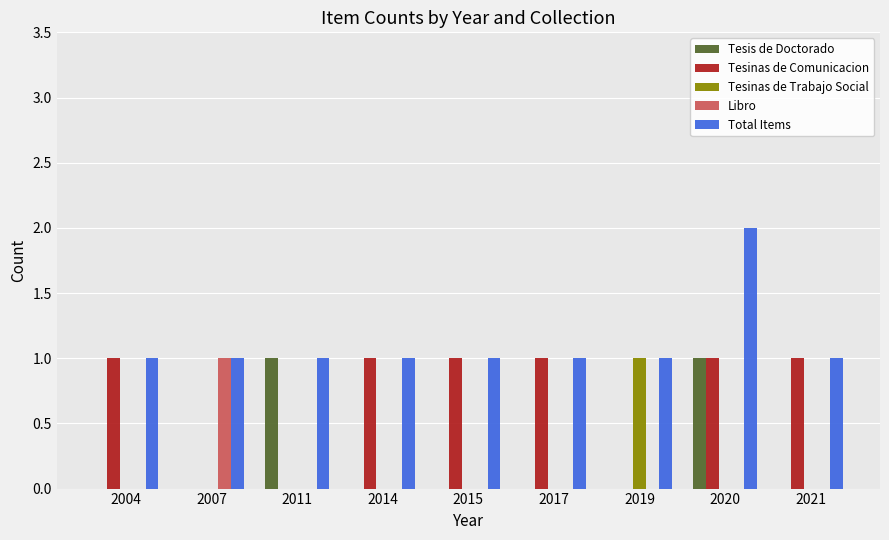

Count the Tesinas de Comunicacion values in the range 0 to 1.

9